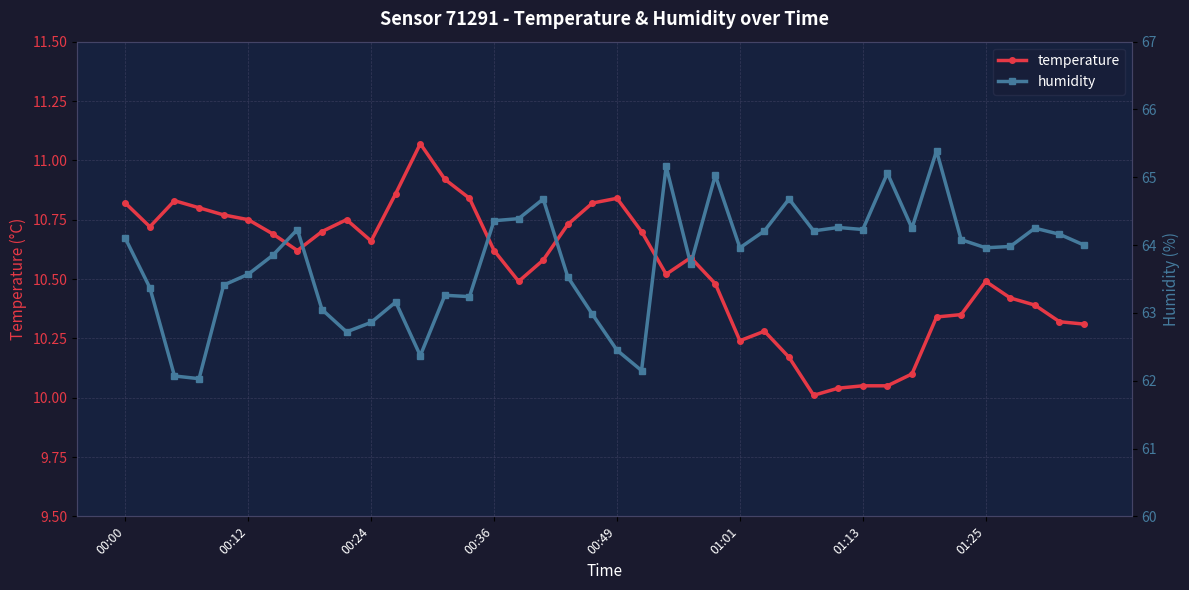

What is the spread (max minus min) of values at 00:00?

53.3